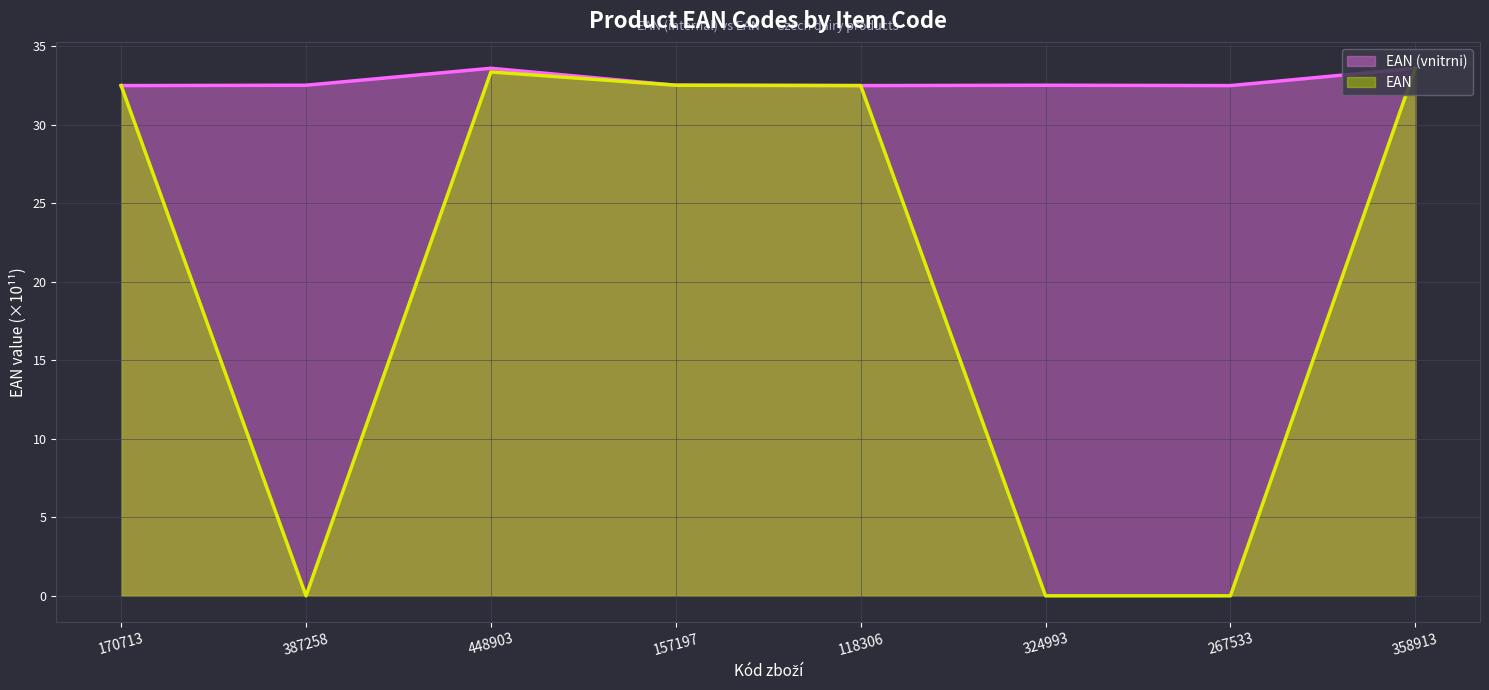

Where do EAN and EAN (vnitrni) first cross each other?

170713 and 387258